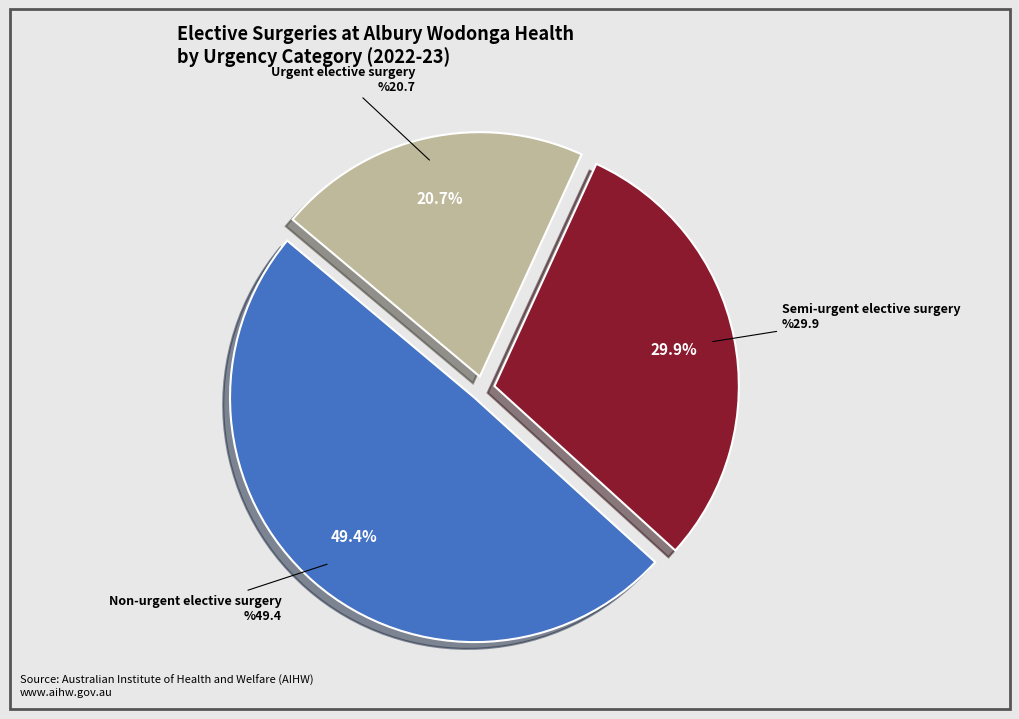

To the nearest percent, what is the average slice percentage?

33%